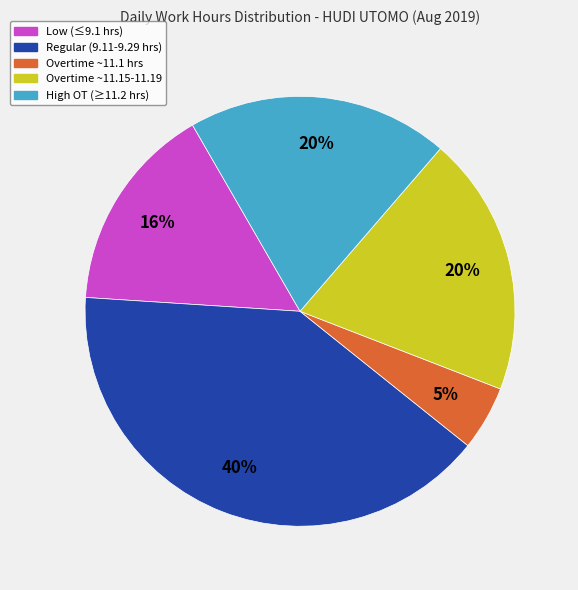

To the nearest percent, what is the average slice percentage?

20%